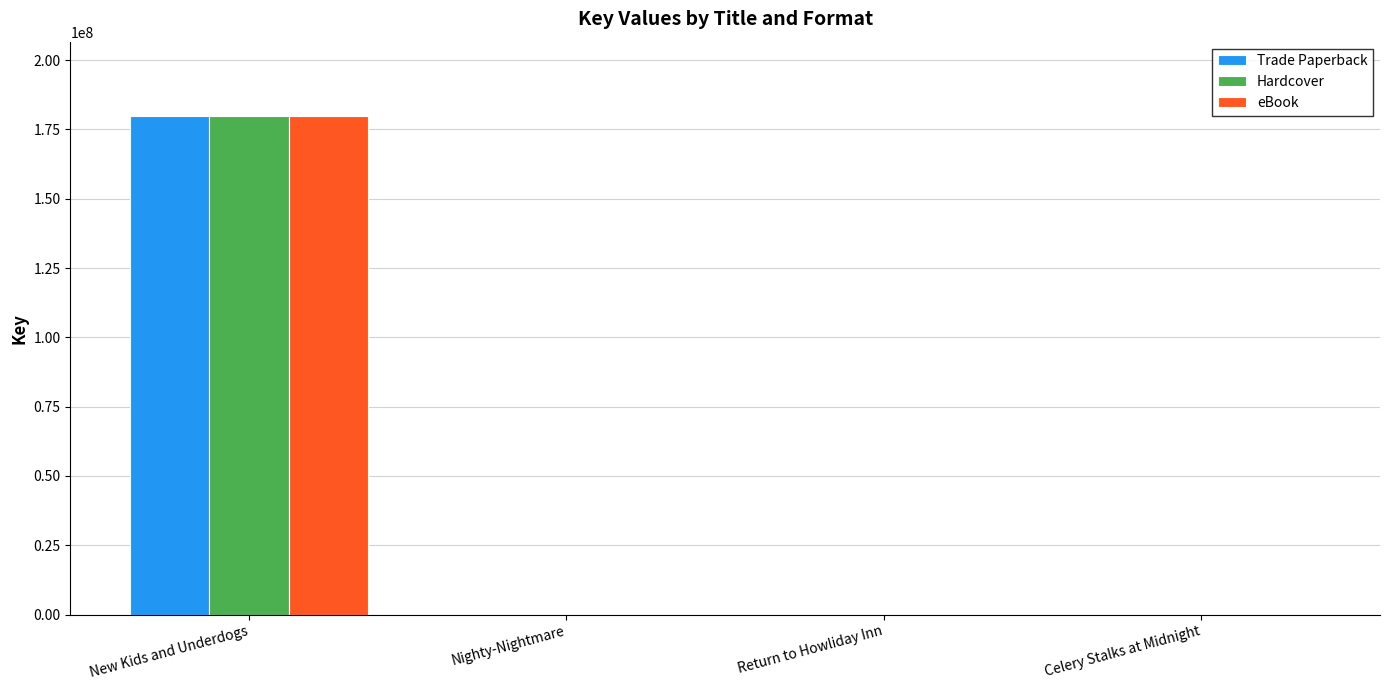

Where does the eBook series first go above 6633?

New Kids and Underdogs